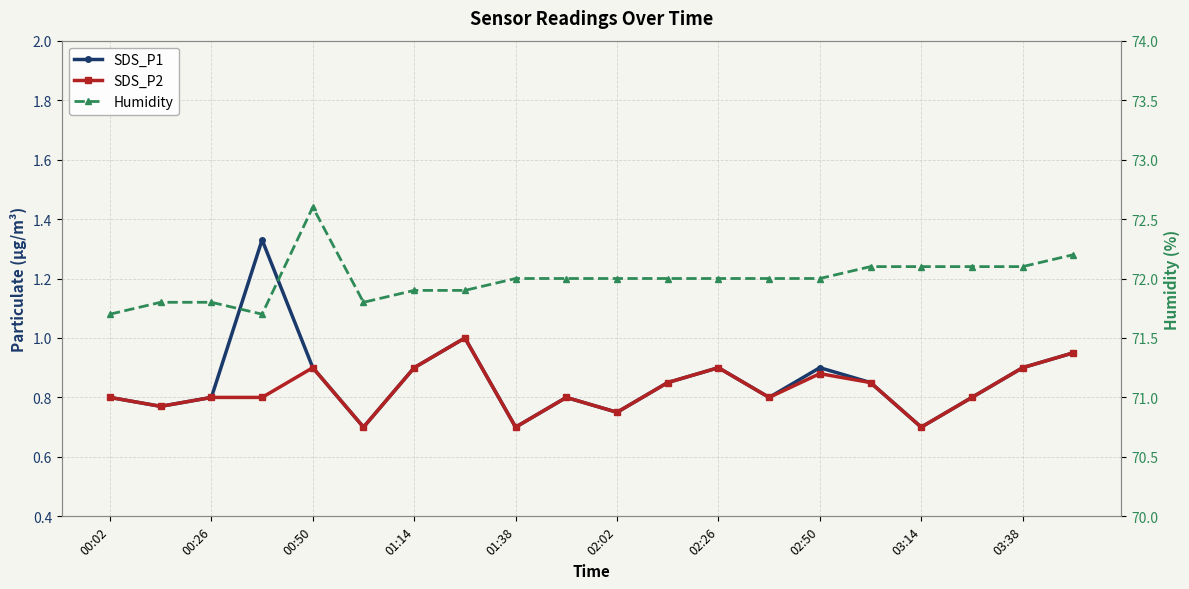

What are all the series names shown in the legend?

SDS_P1, SDS_P2, Humidity